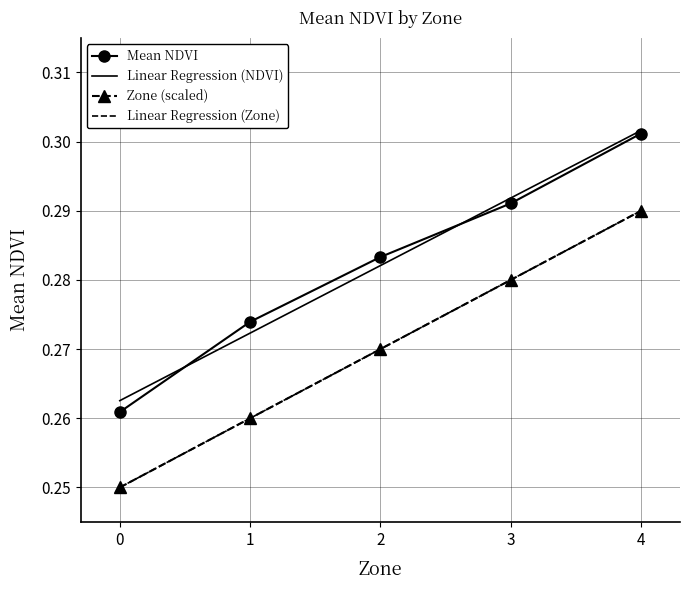

Between 3 and 4, which is larger?

4